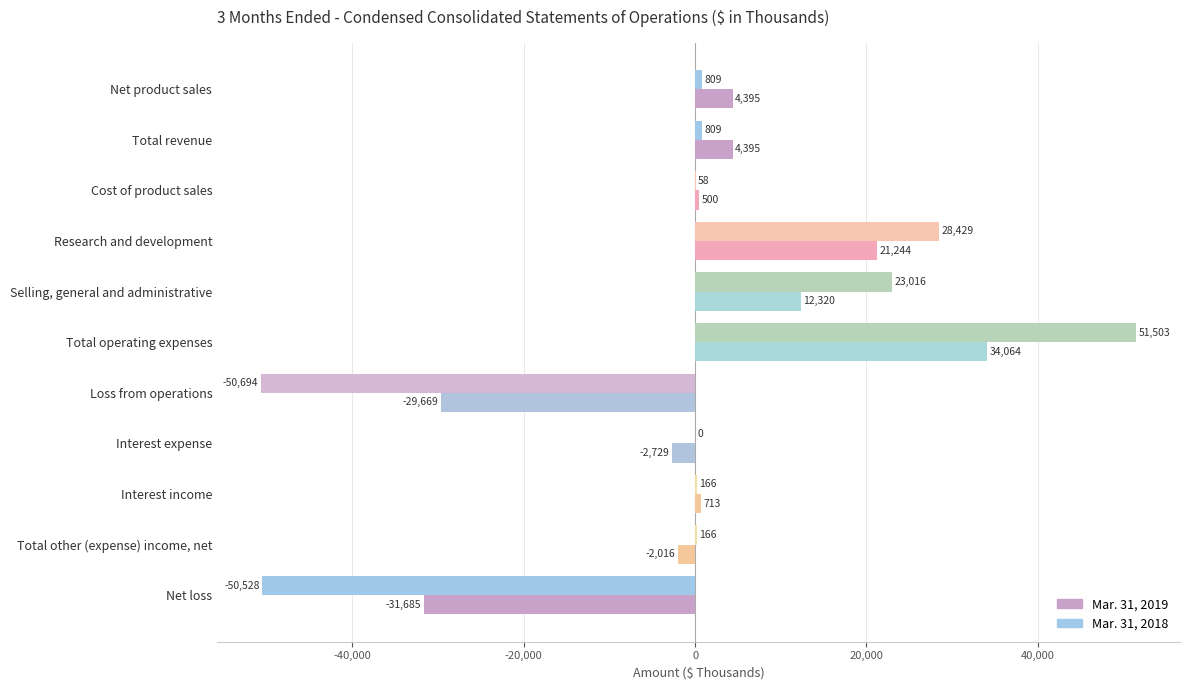

What are all the series names shown in the legend?

Mar. 31, 2019, Mar. 31, 2018